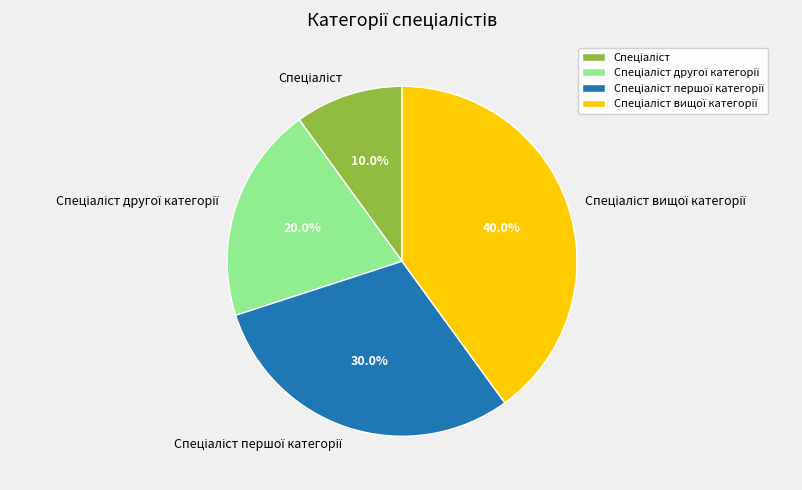

Does any single category account for the majority?

No